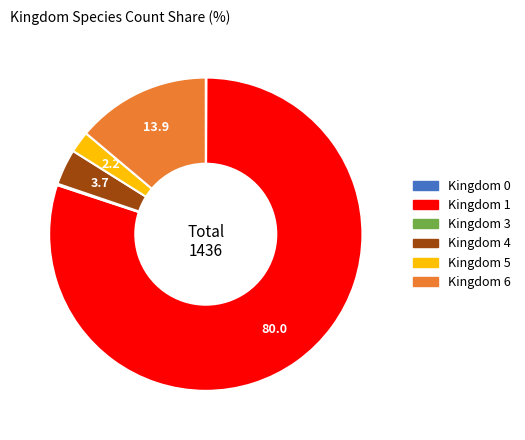

Is there a majority slice in this chart?

Yes